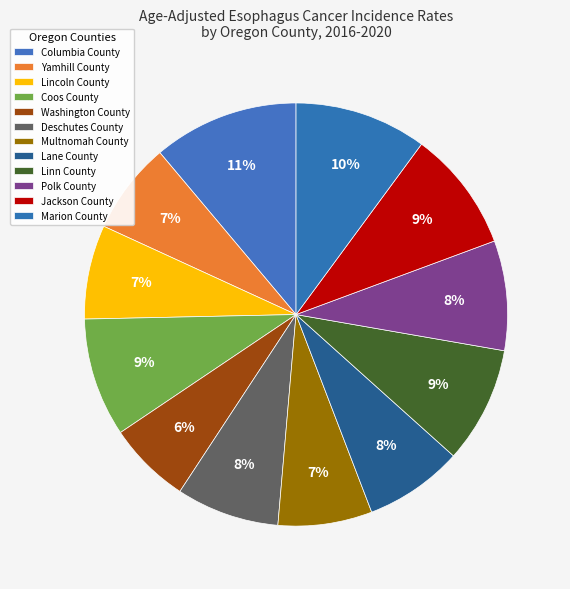

Rank the categories by value from highest to lowest.

Columbia County, Marion County, Jackson County, Coos County, Linn County, Polk County, Deschutes County, Lane County, Lincoln County, Multnomah County, Yamhill County, Washington County